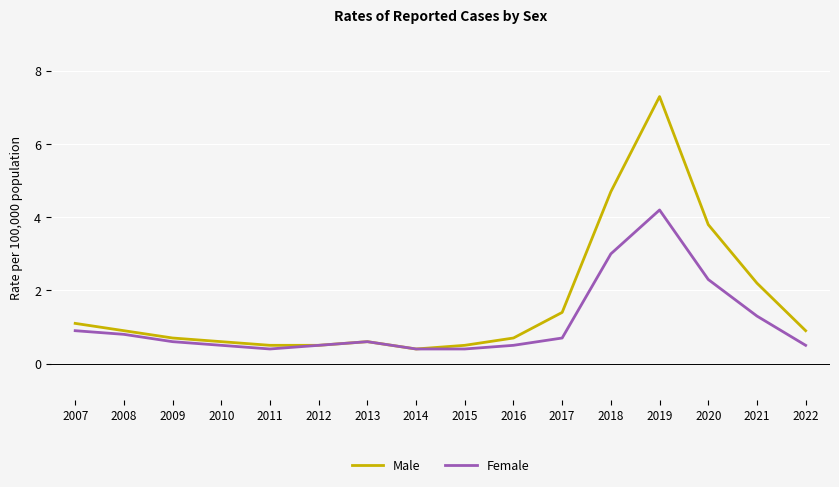

What are all the series names shown in the legend?

Male, Female